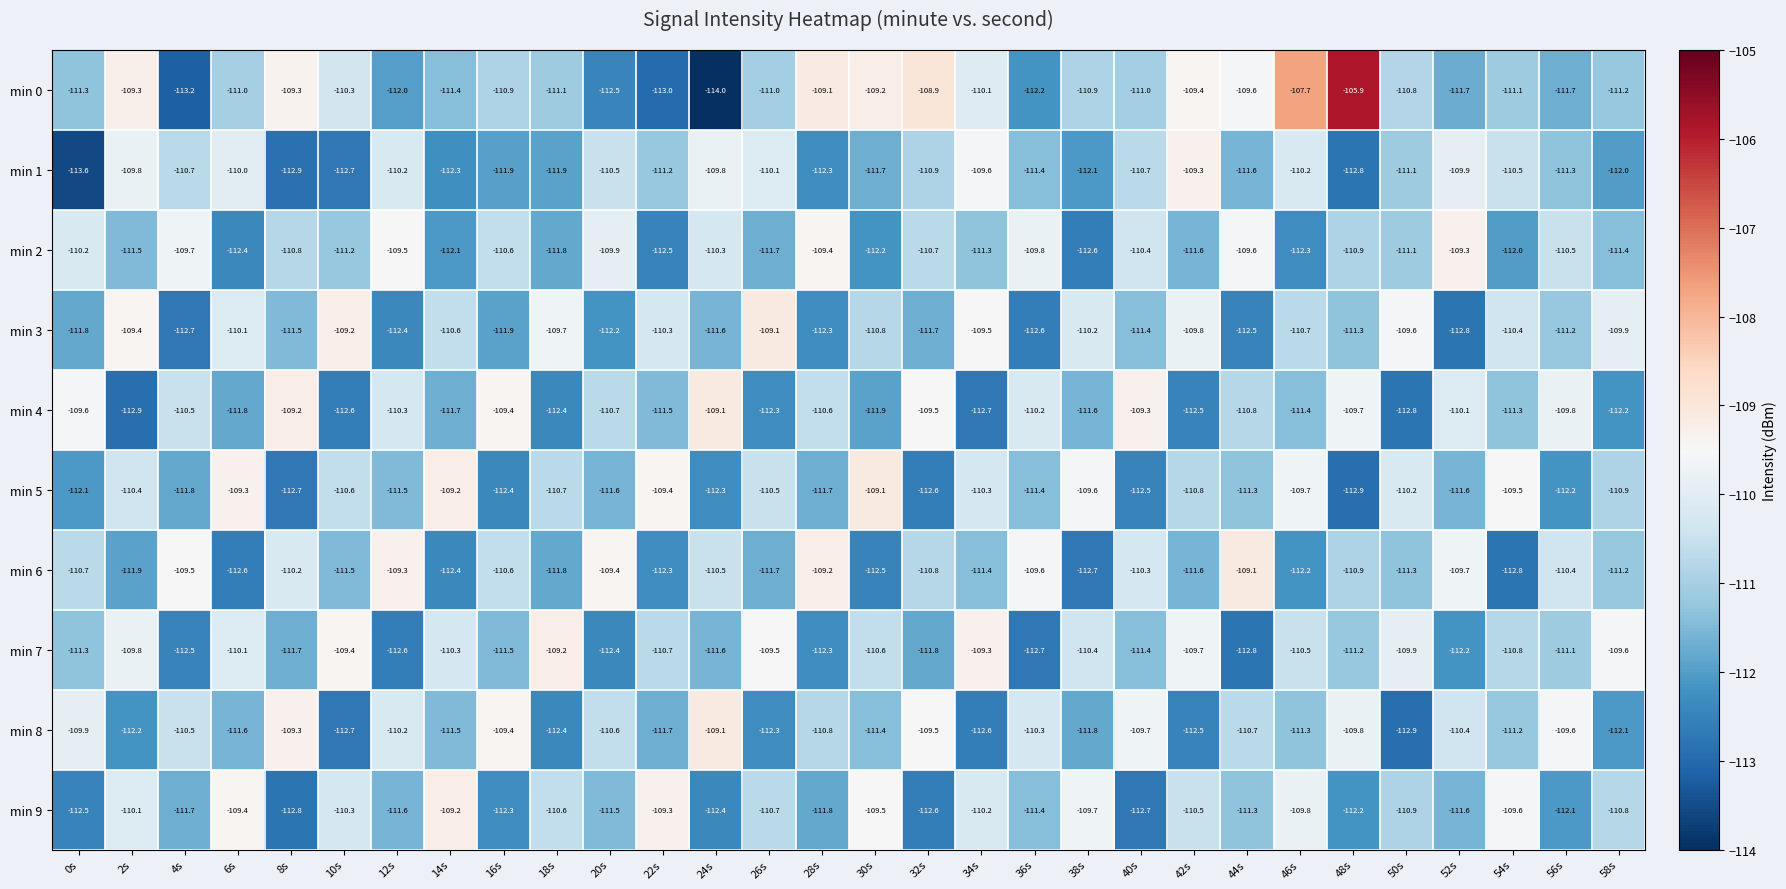

Is the value of min 4 at 46s greater than the value of min 1 at 14s?

Yes